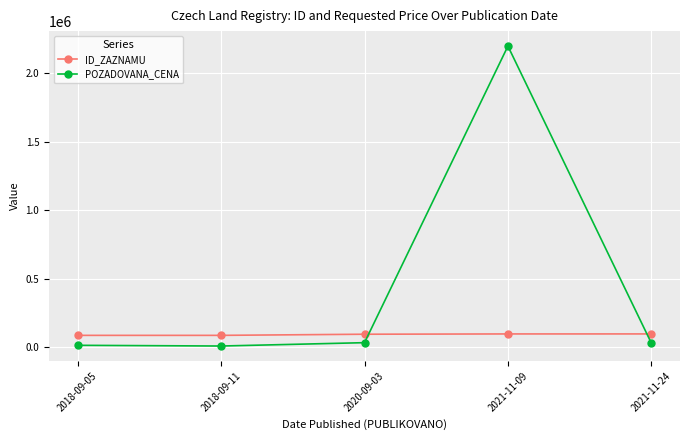

In POZADOVANA_CENA, how many points are lower than both neighbors (excluding endpoints)?

1